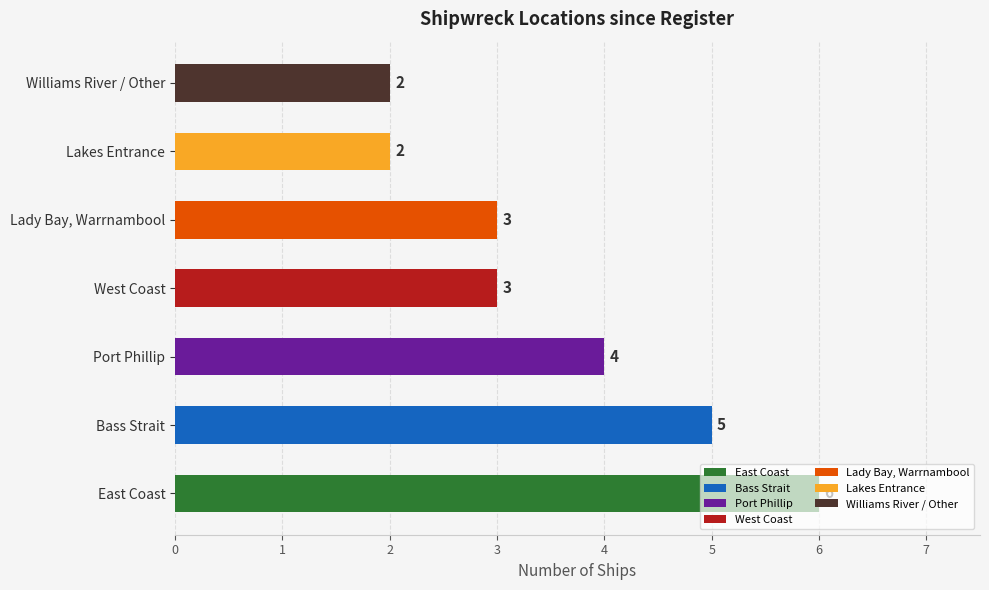

What is the smallest value displayed?

2